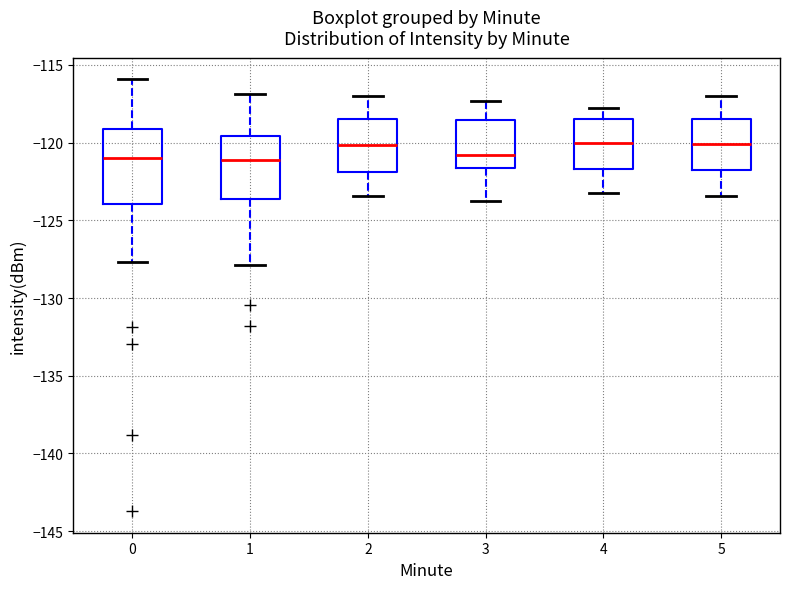

Which box is the tallest, from its lower edge to its upper edge?

0